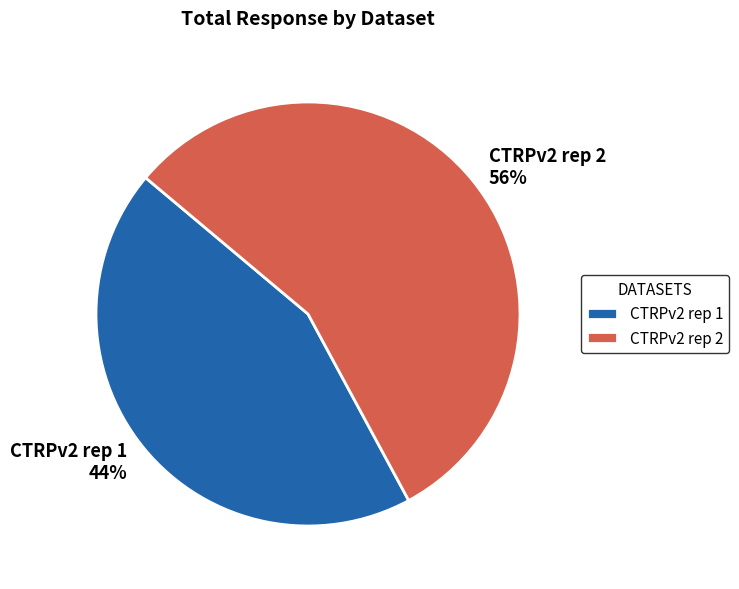

Which category has the biggest portion of the pie?

CTRPv2 rep 2